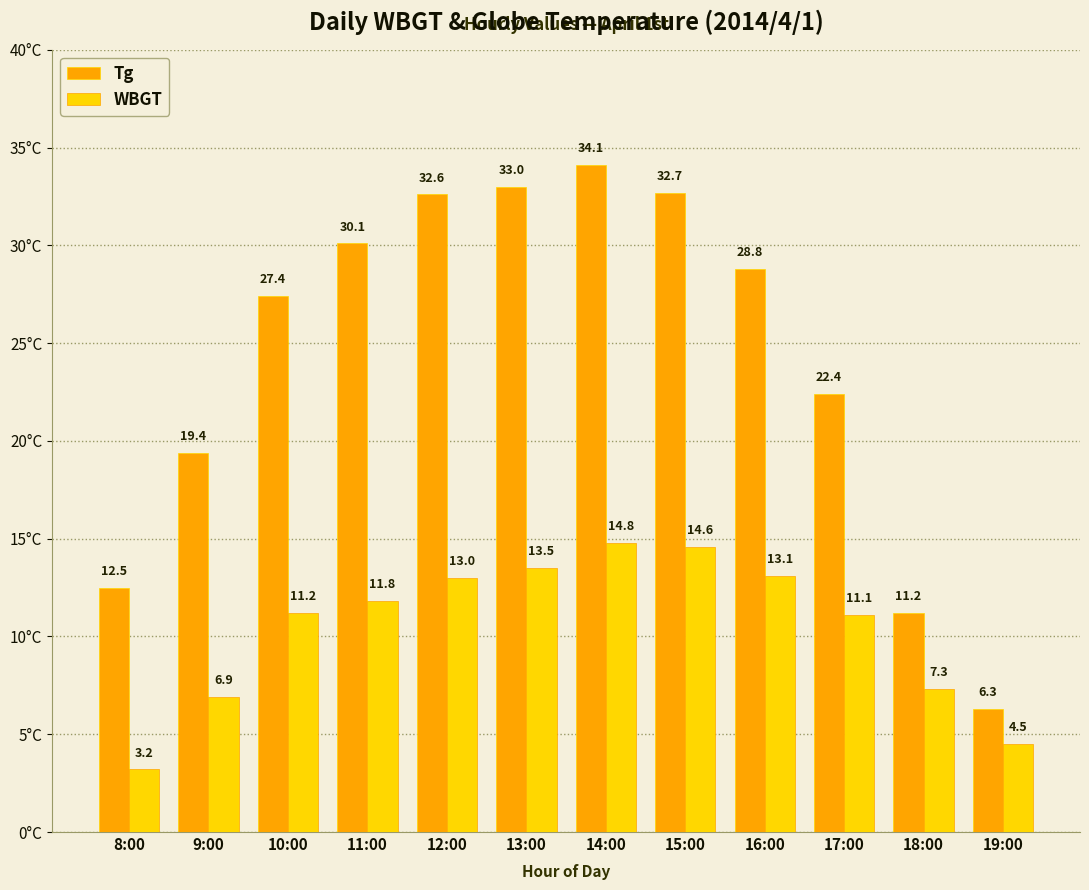

At which label is Tg closest to 20?

9:00